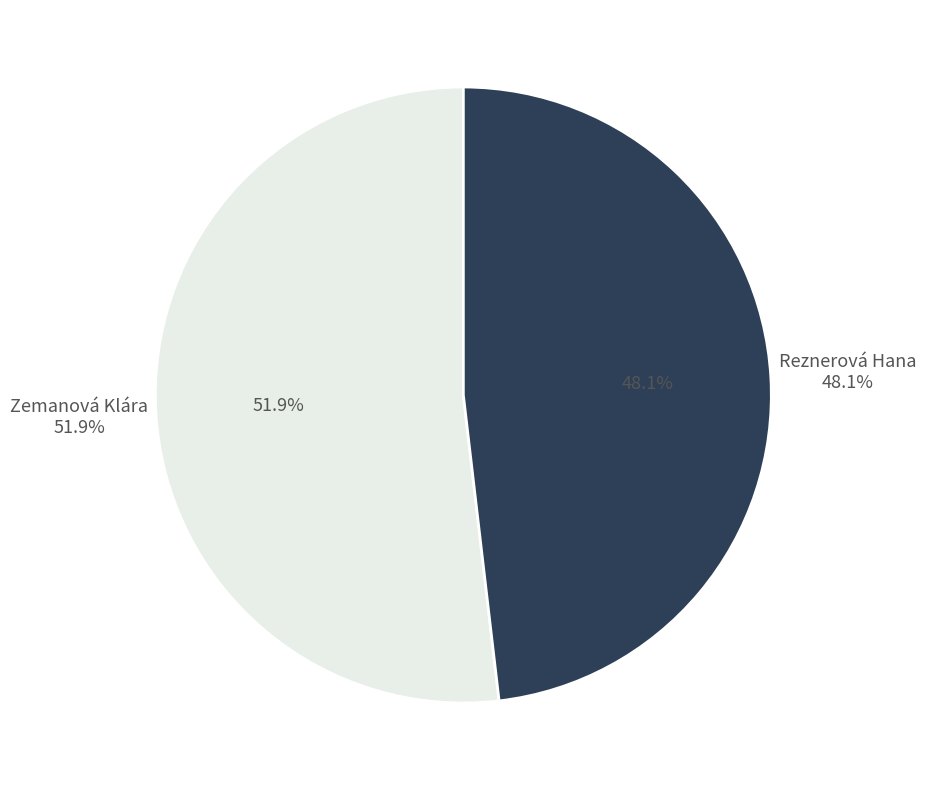

To the nearest percent, what is the average slice percentage?

50%